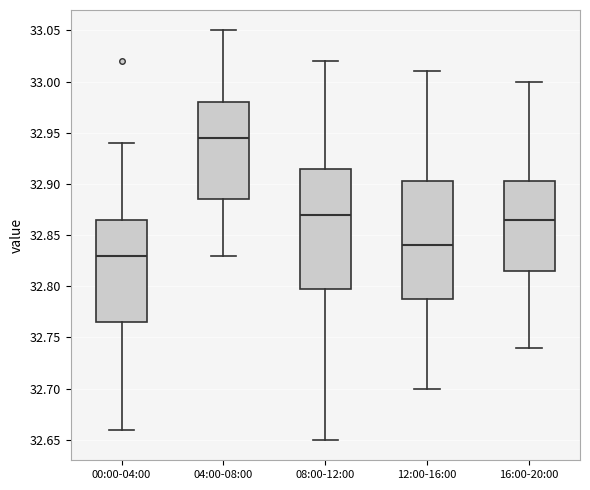

Reading left to right, read every box against the y-axis: the position of its median line, the range the box covers, and the ends of its whiskers. The values are not printed on the chart, so give them approximately, as read against the axis.

00:00-04:00: median 32.830, box 32.765 to 32.865, whiskers 32.660 to 32.940
04:00-08:00: median 32.945, box 32.885 to 32.980, whiskers 32.830 to 33.050
08:00-12:00: median 32.870, box 32.800 to 32.915, whiskers 32.650 to 33.020
12:00-16:00: median 32.840, box 32.790 to 32.905, whiskers 32.700 to 33.010
16:00-20:00: median 32.865, box 32.815 to 32.905, whiskers 32.740 to 33.000